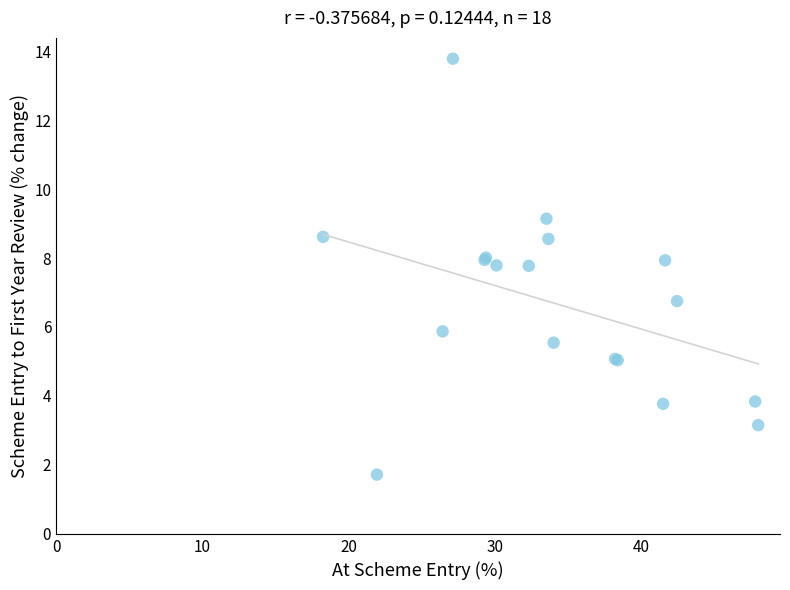

What Y value in the scatter plot is closest to 7?

6.8